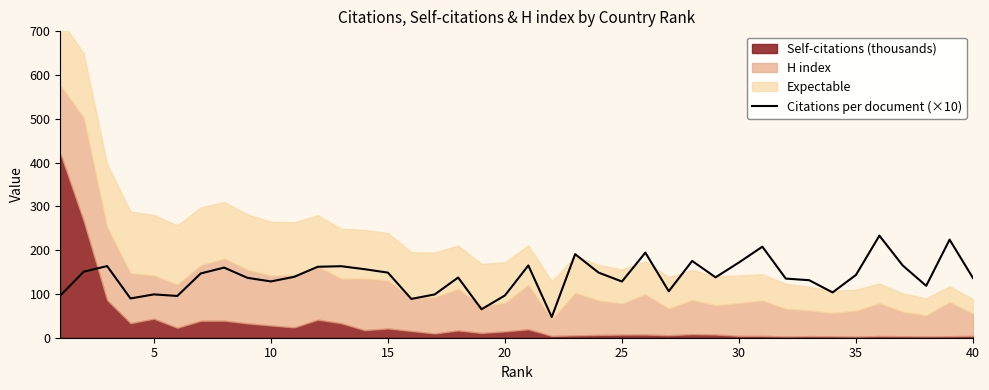

What is the highest value of the Citations per document (×10) series?

233.2